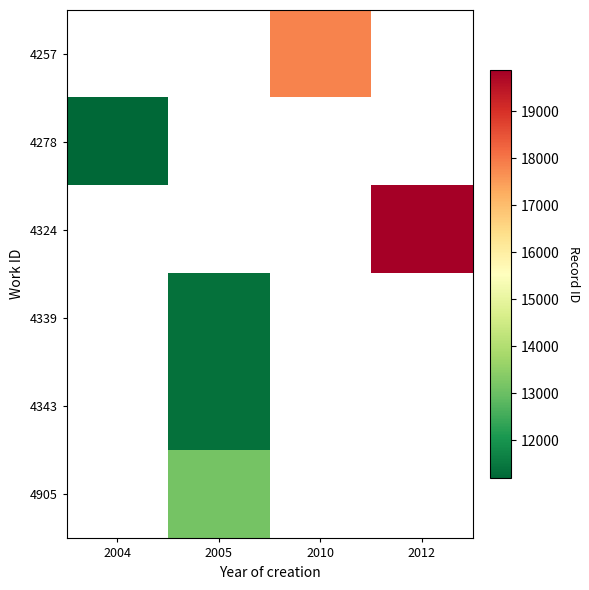

What is the smallest value displayed?

11185.0